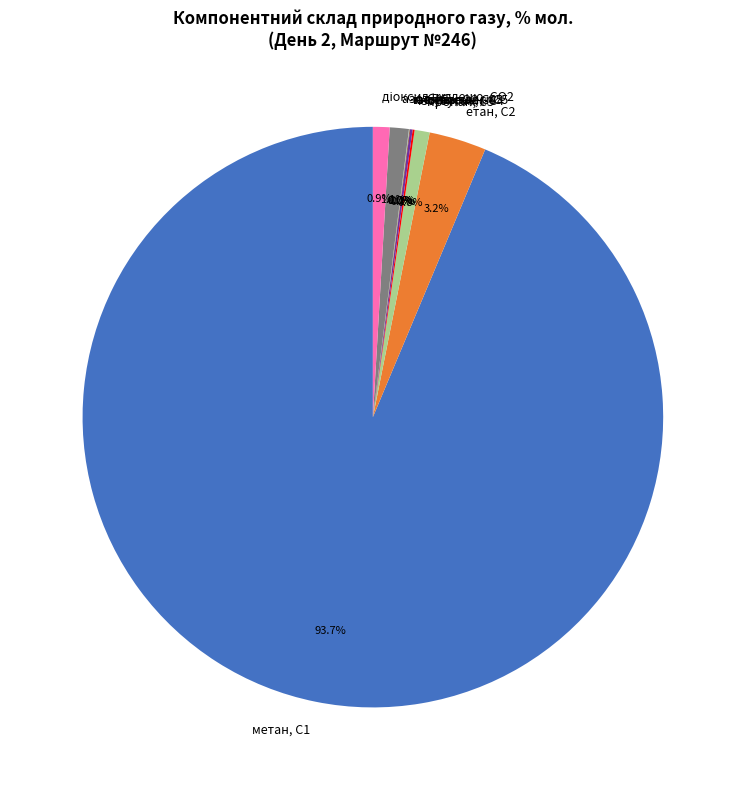

Is there any slice that represents more than half of the pie?

Yes